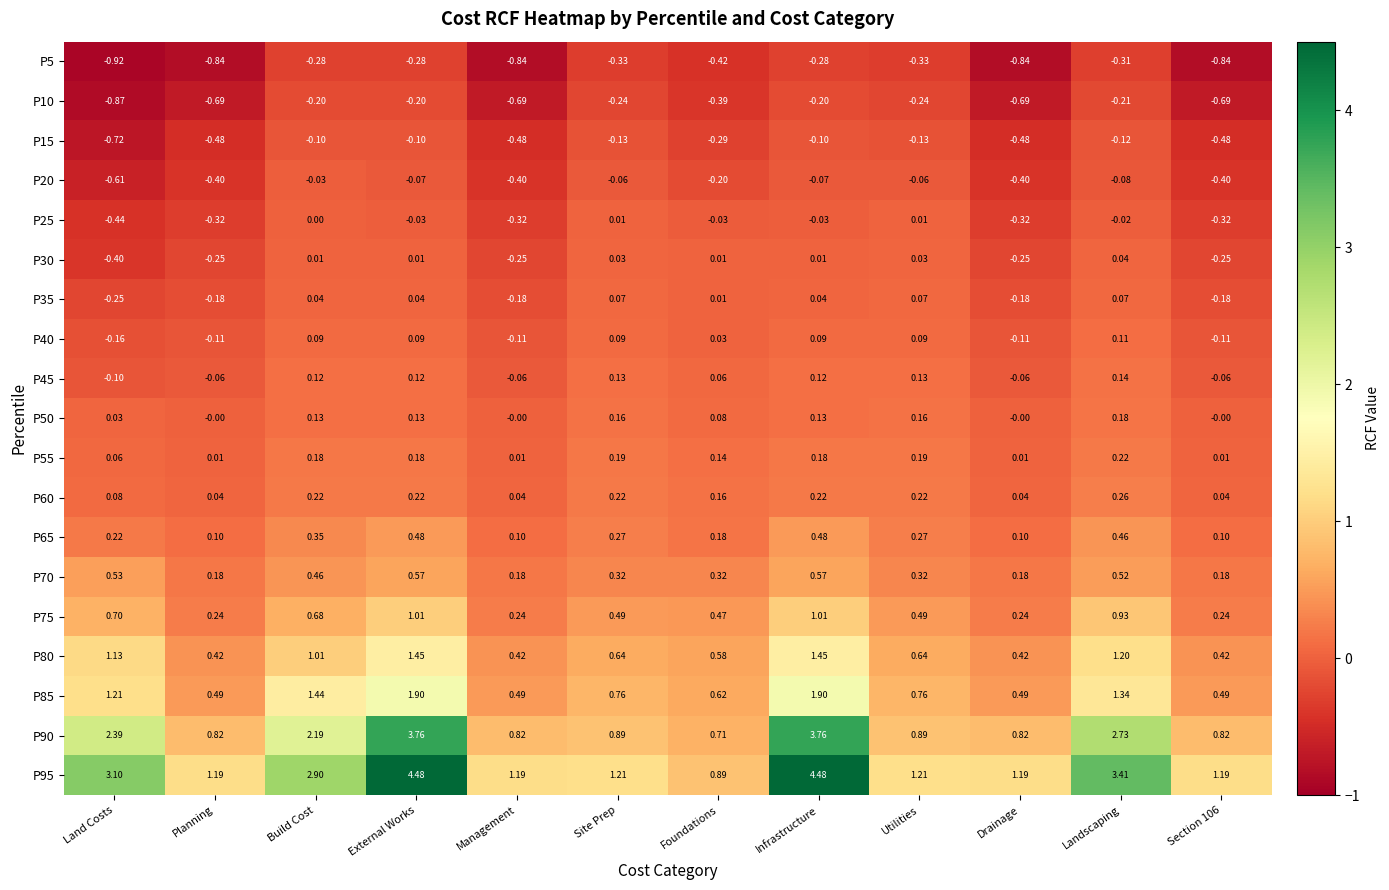

Which category has the highest value in the P20 series?

Build Cost